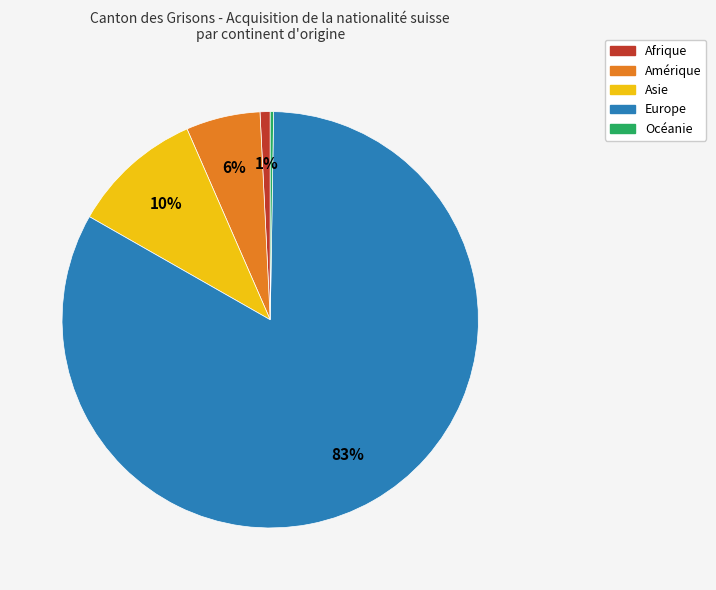

Does Afrique account for over 50% of the chart?

No